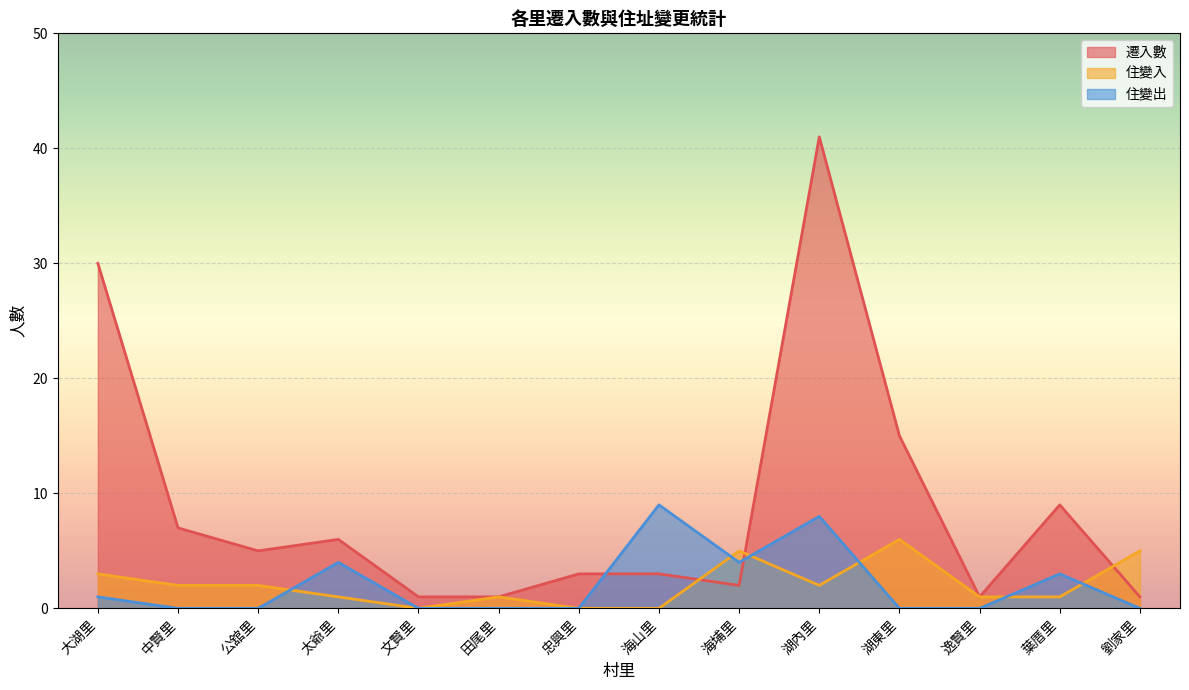

What is the sum of all 住變入 values?

29